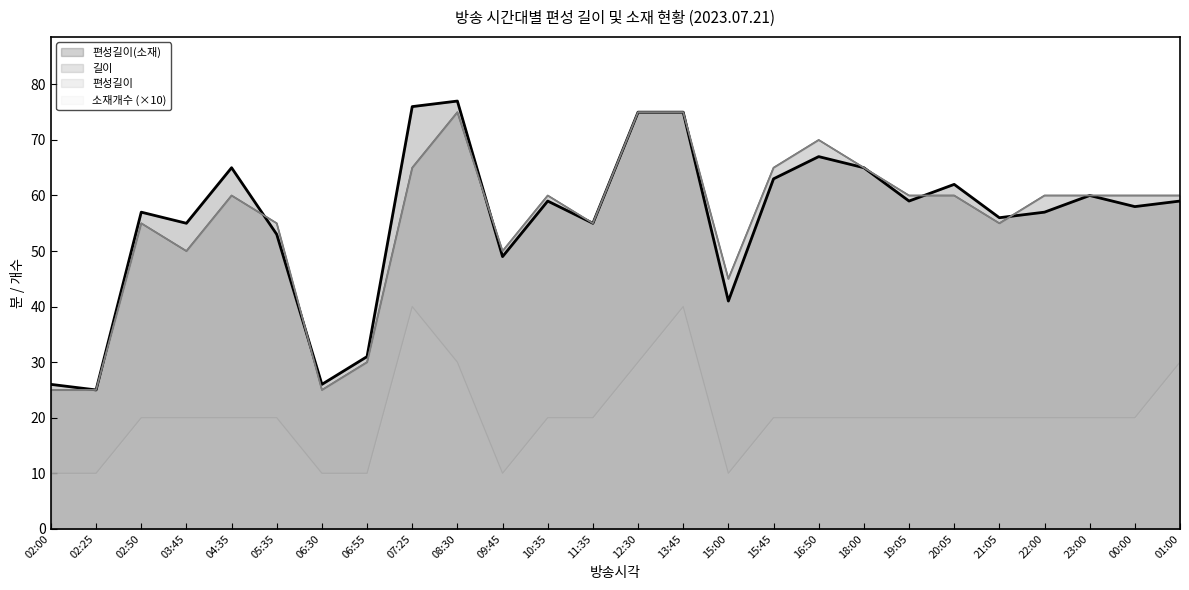

True or false: 길이 and 소재개수 cross at least once.

False